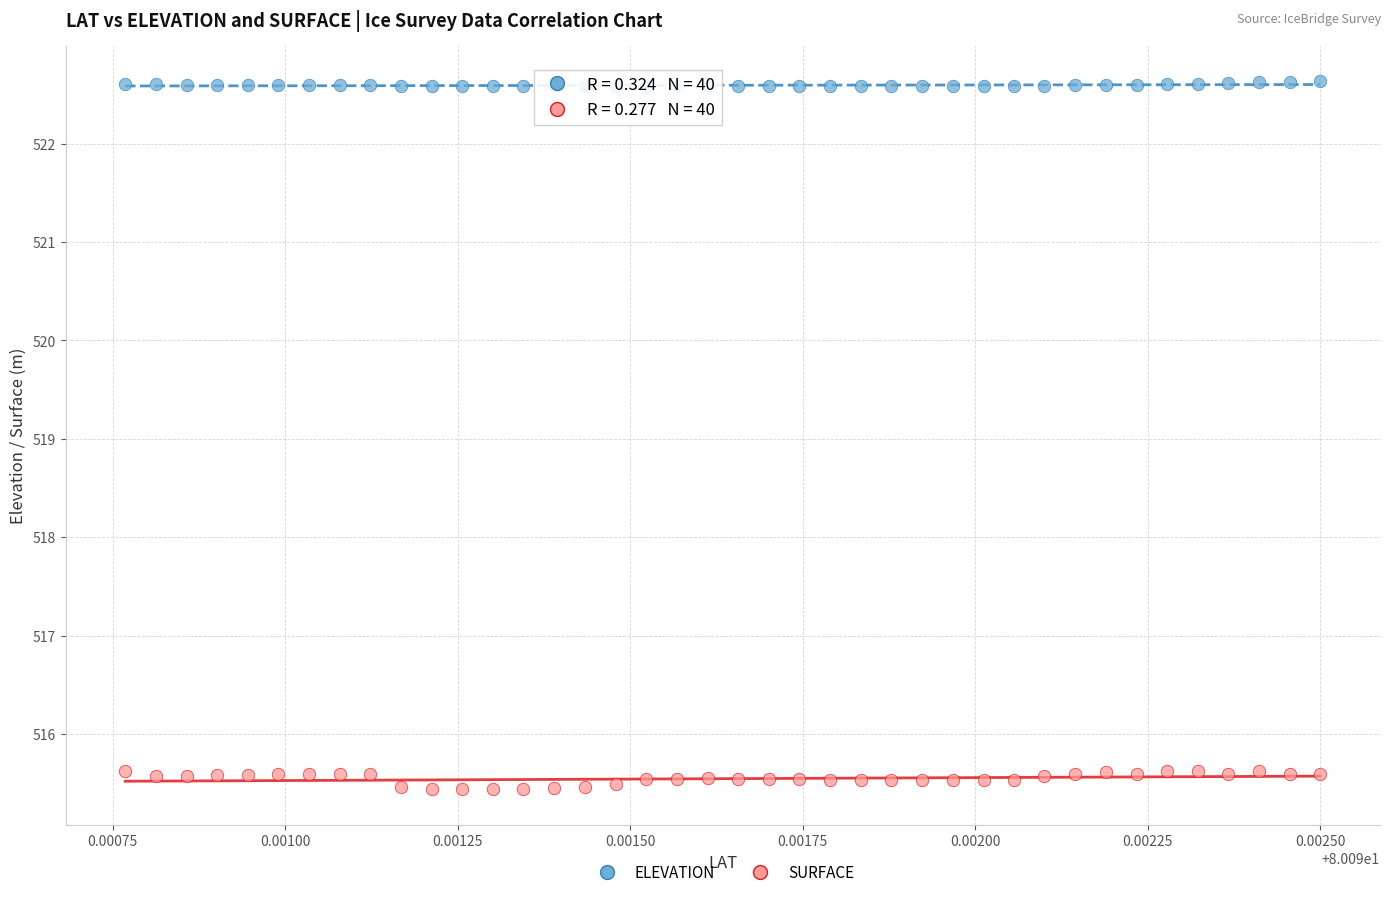

Which series contains the lowest Y value?

SURFACE